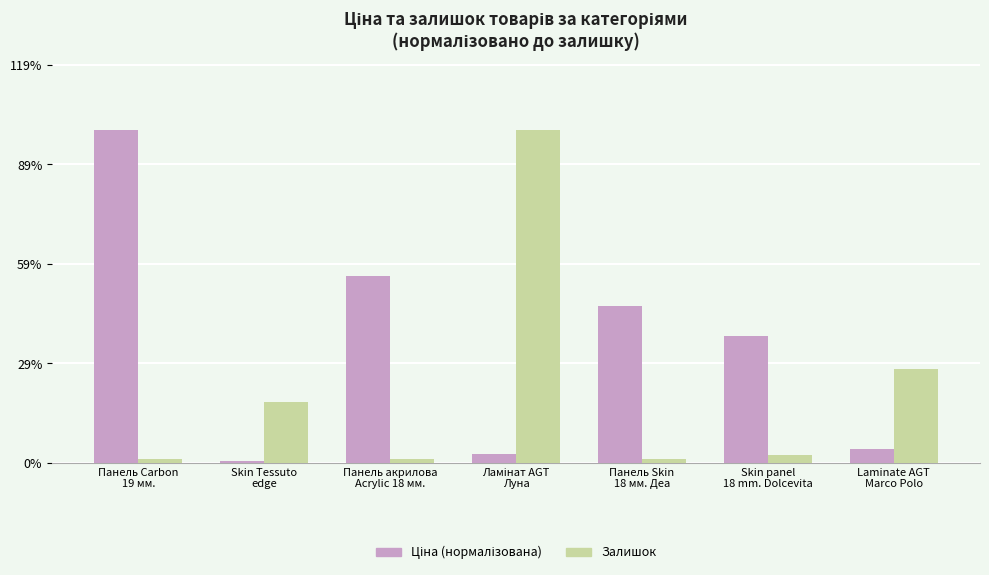

What is the label of the 3rd bar from the right?

Панель Skin
18 мм. Деа